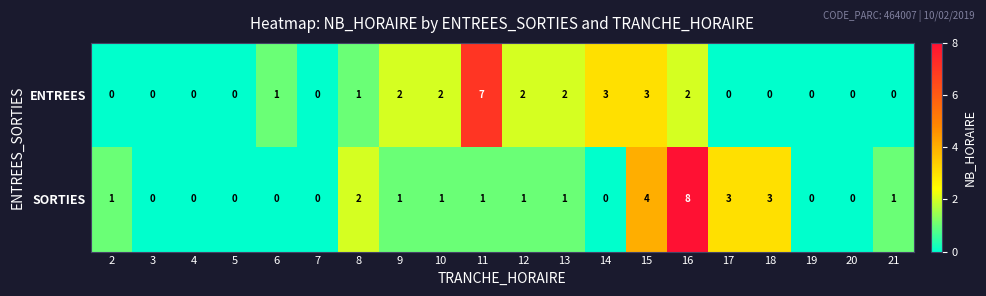

Rank the series at 18 from highest to lowest value.

SORTIES, ENTREES